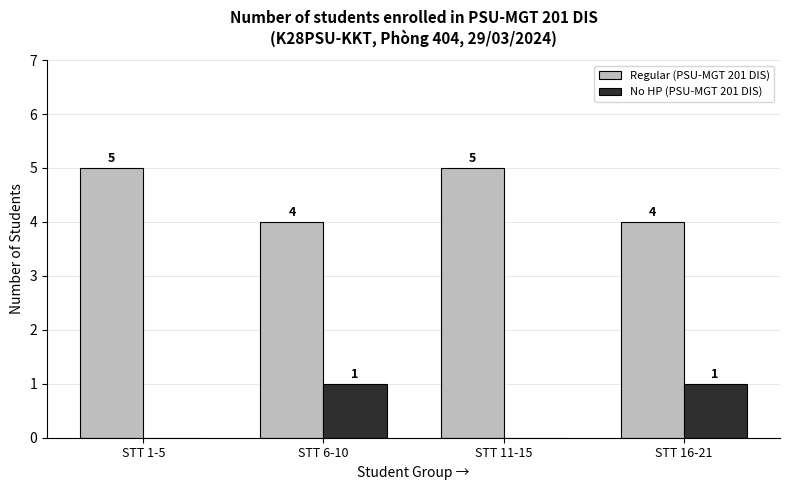

Reading left to right, what are all the values shown in this chart?

Regular (PSU-MGT 201 DIS): 5	4	5	4
No HP (PSU-MGT 201 DIS): 0	1	0	1